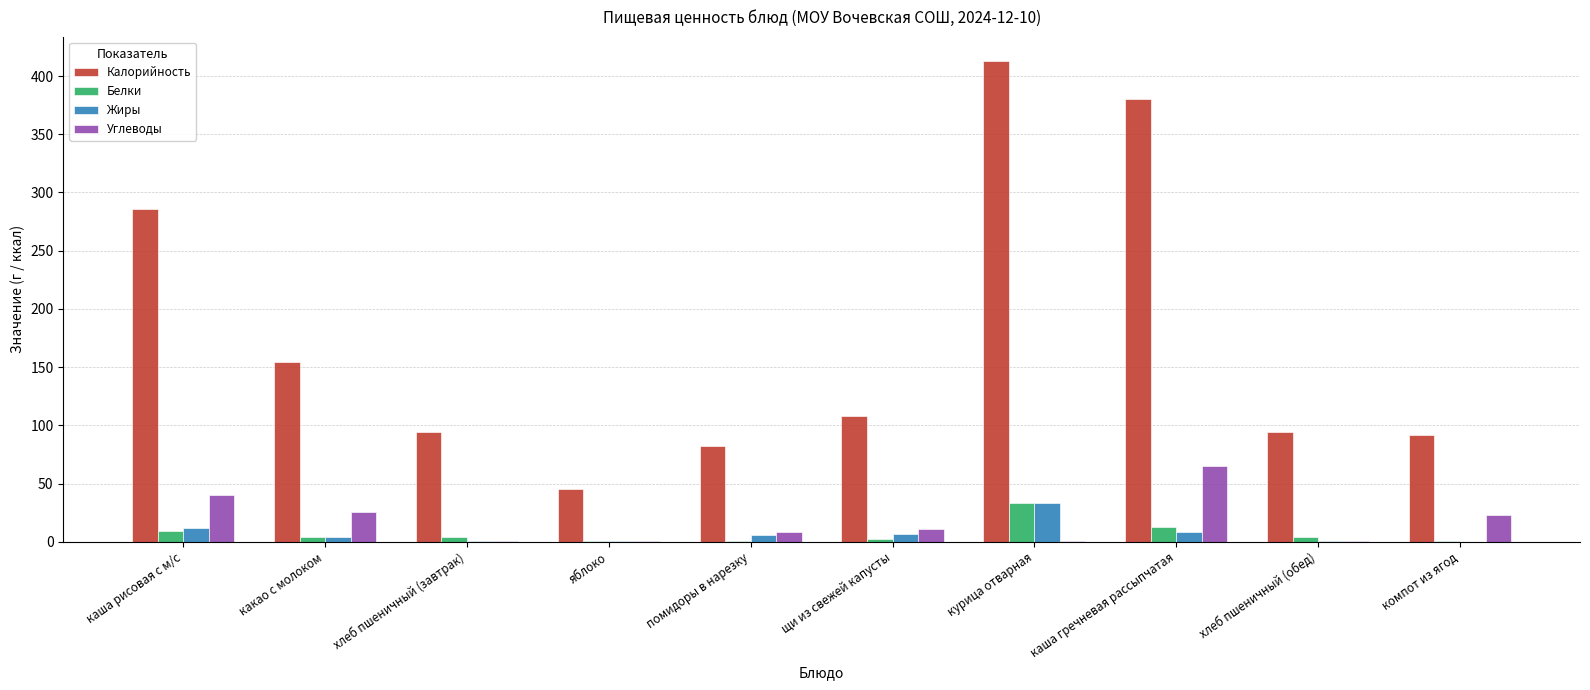

What is the greatest value displayed?

413